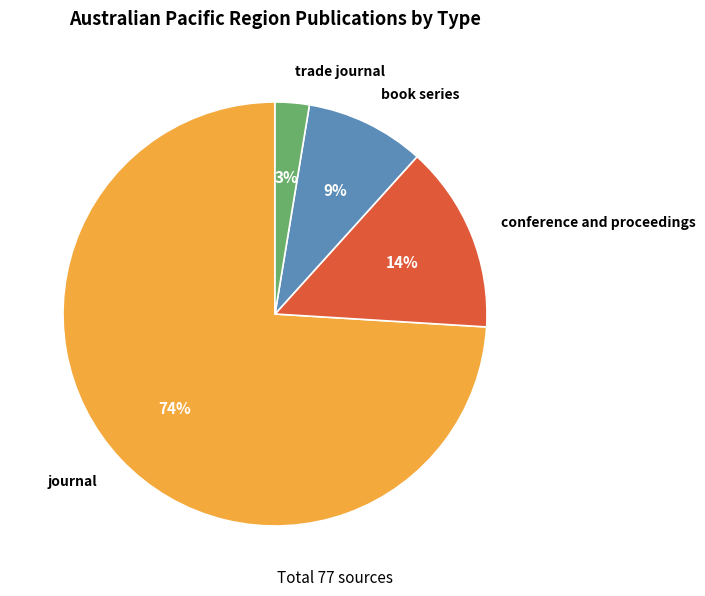

To the nearest percent, what portion does book series represent?

9%